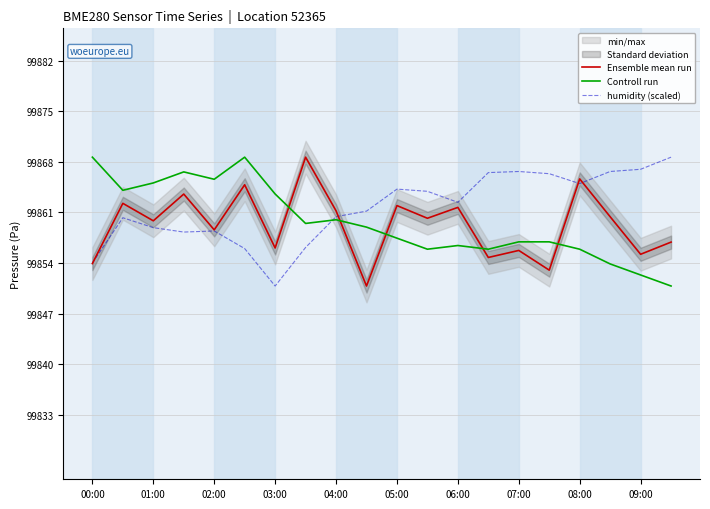

What is the minimum value for Controll run?

99851.0